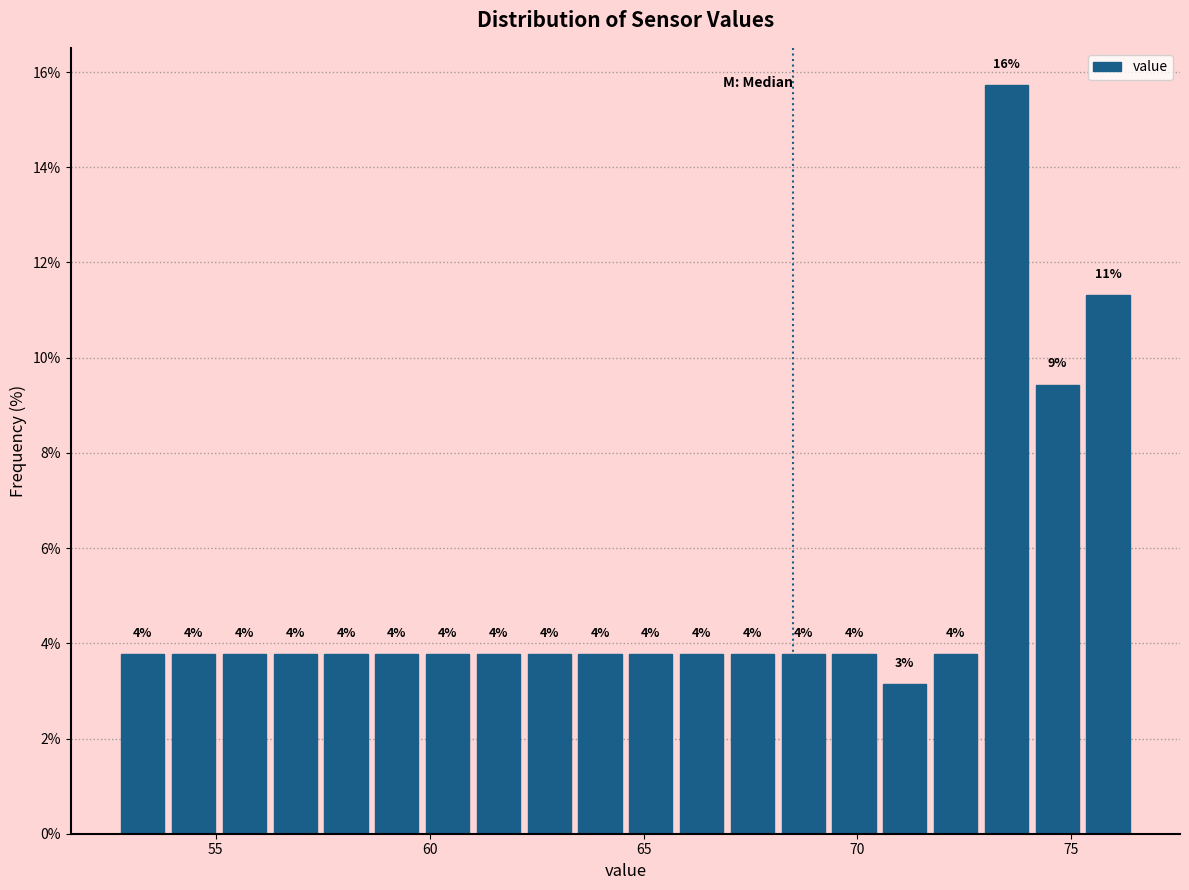

Around what value on the x-axis is the tallest bar? Give the approximate position of its centre, as read against the axis.

73.5